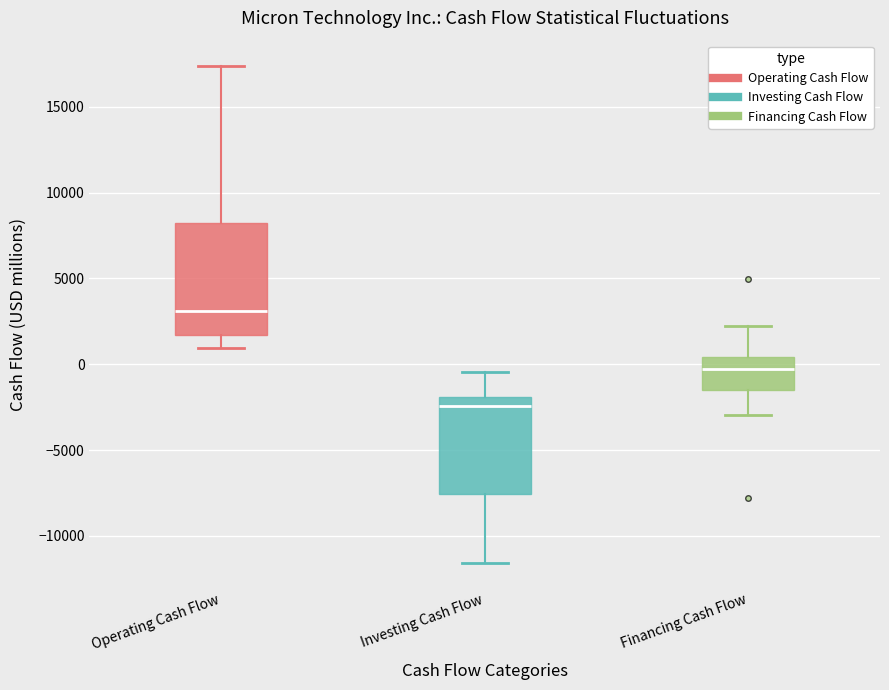

Reading left to right, read every box against the y-axis: the position of its median line, the range the box covers, and the ends of its whiskers. The values are not printed on the chart, so give them approximately, as read against the axis.

Operating Cash Flow: median 3000, box 1500 to 8000, whiskers 1000 to 17500
Investing Cash Flow: median -2500, box -7500 to -2000, whiskers -11500 to -500
Financing Cash Flow: median -500, box -1500 to 500, whiskers -3000 to 2000